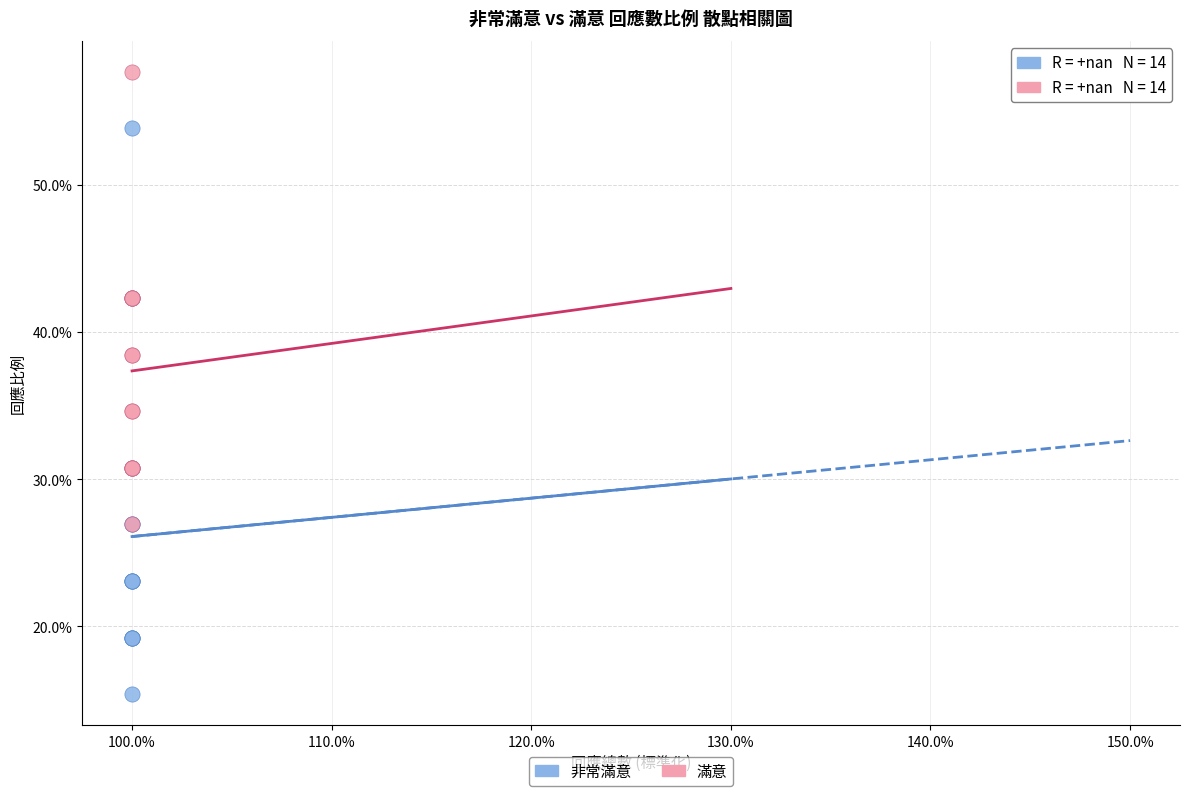

Which series has the largest Y range (max minus min)?

非常滿意